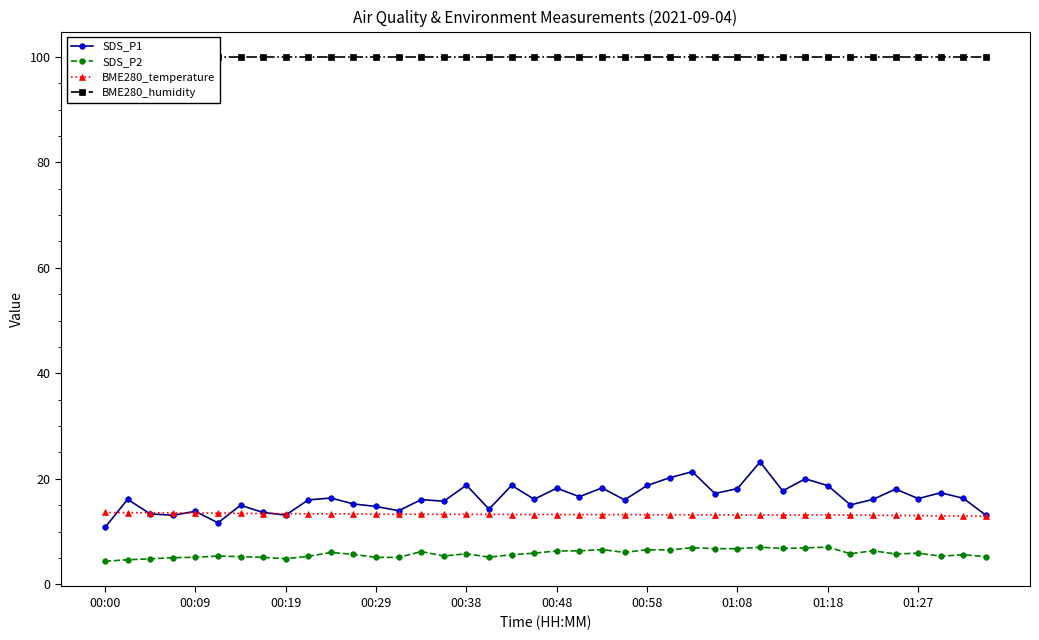

How many data points in SDS_P2 are above 5?

36